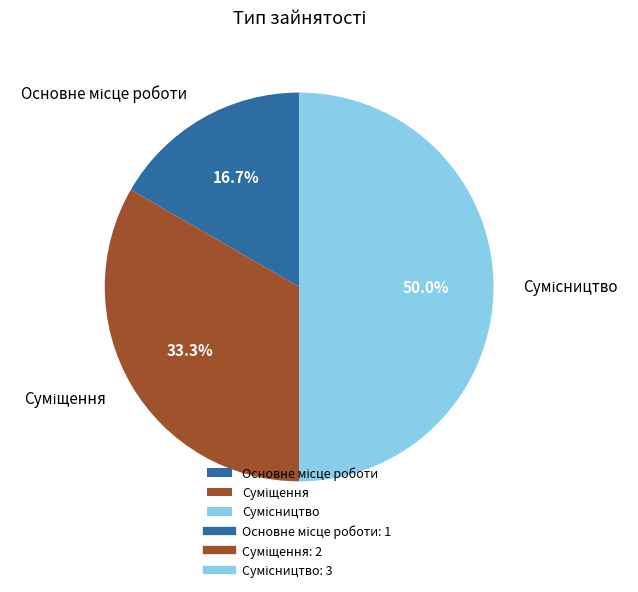

Rank the categories by value from highest to lowest.

Сумісництво, Суміщення, Основне місце роботи